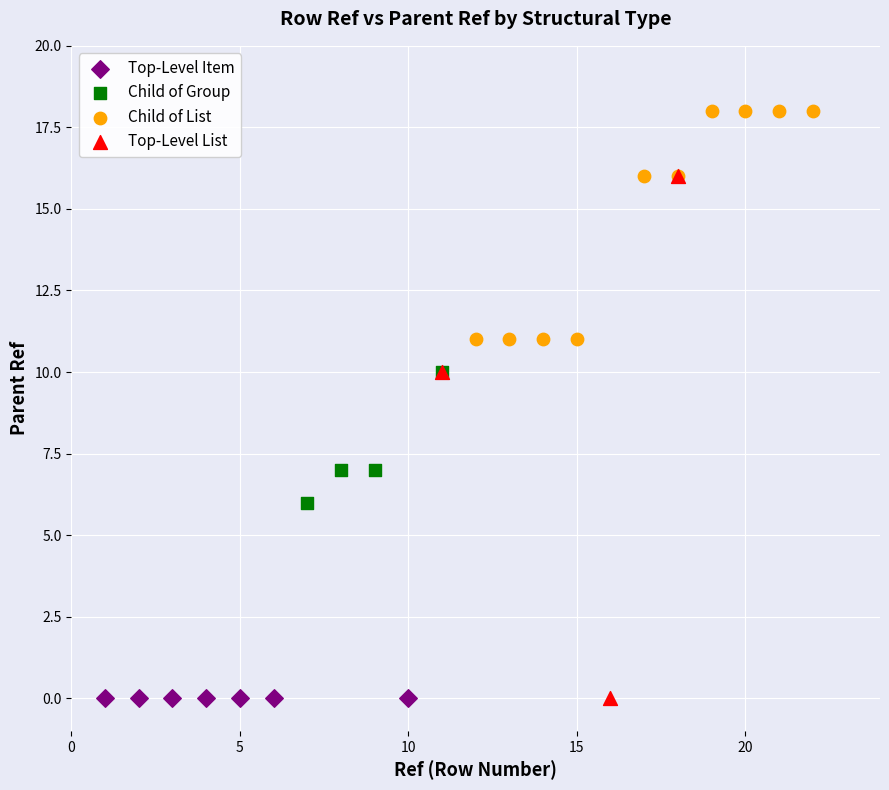

Which series contains the highest Y value?

Child of List